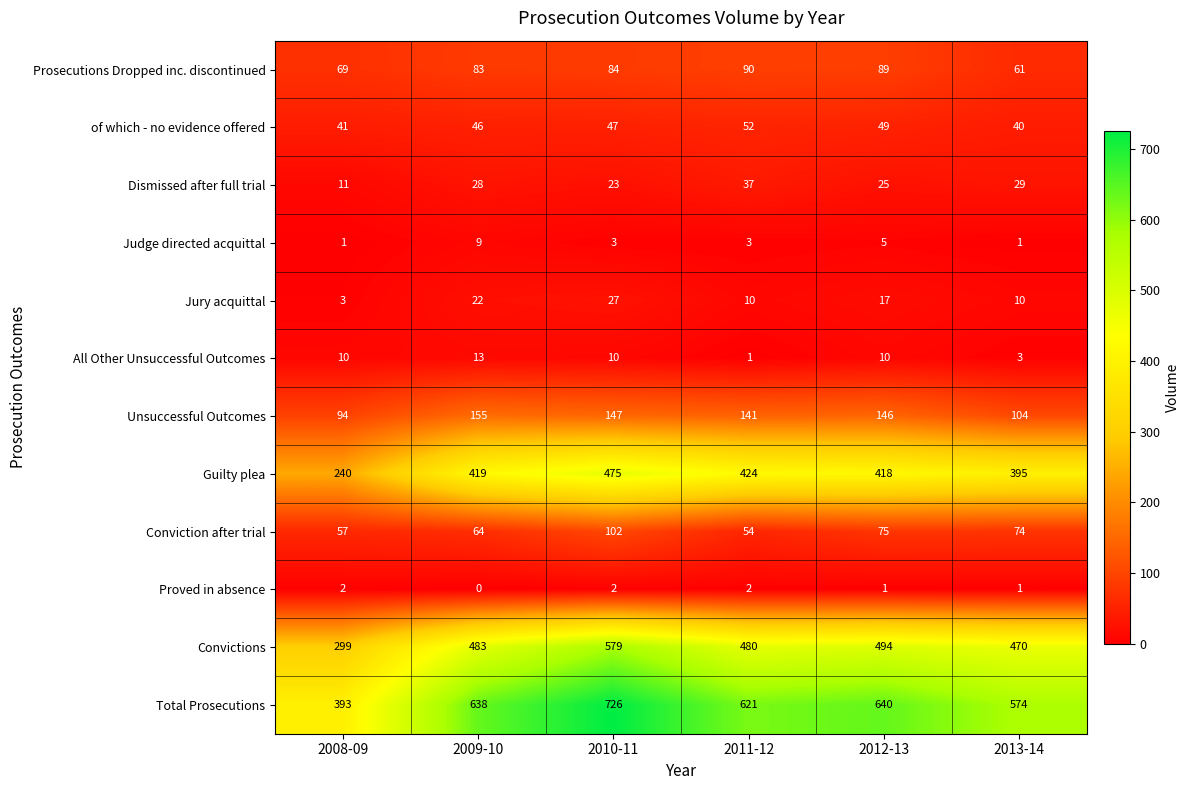

What is the average value of the Judge directed acquittal series?

4